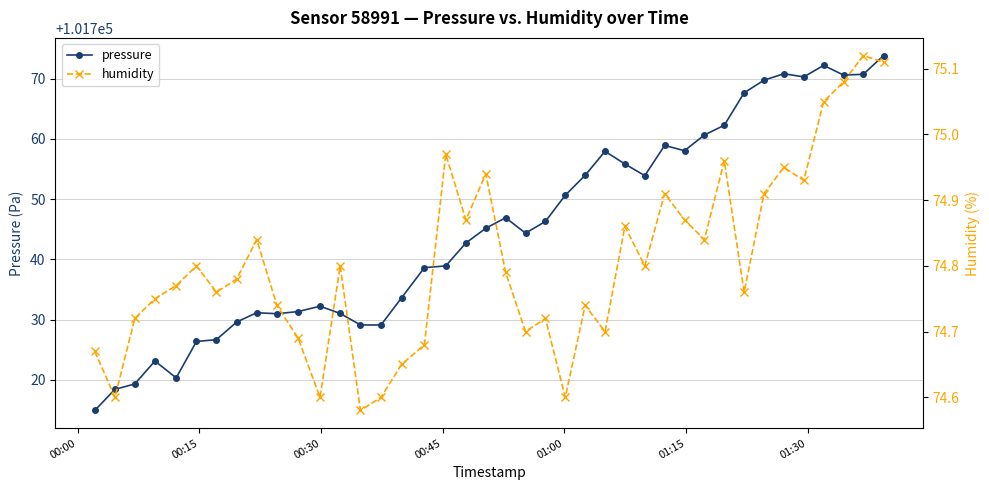

Reading left to right, what are all the values shown in this chart?

pressure: 101714.9	101718.4	101719.3	101723.1	101720.3	101726.4	101726.7	101729.6	101731.1	101731.0	101731.3	101732.2	101731.0	101729.1	101729.1	101733.6	101738.6	101738.9	101742.7	101745.2	101746.9	101744.4	101746.3	101750.7	101754.0	101757.9	101755.9	101753.9	101758.9	101758.1	101760.7	101762.3	101767.7	101769.8	101770.8	101770.3	101772.2	101770.6	101770.7	101773.8
humidity: 74.7	74.6	74.7	74.8	74.8	74.8	74.8	74.8	74.8	74.7	74.7	74.6	74.8	74.6	74.6	74.7	74.7	75.0	74.9	74.9	74.8	74.7	74.7	74.6	74.7	74.7	74.9	74.8	74.9	74.9	74.8	75.0	74.8	74.9	75.0	74.9	75.0	75.1	75.1	75.1